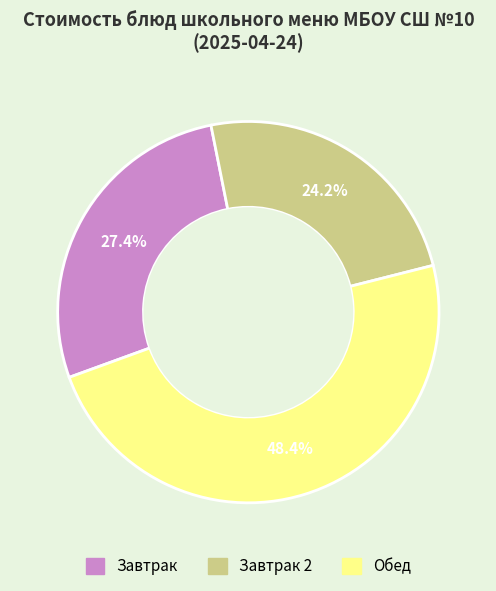

Does any single category account for the majority?

No